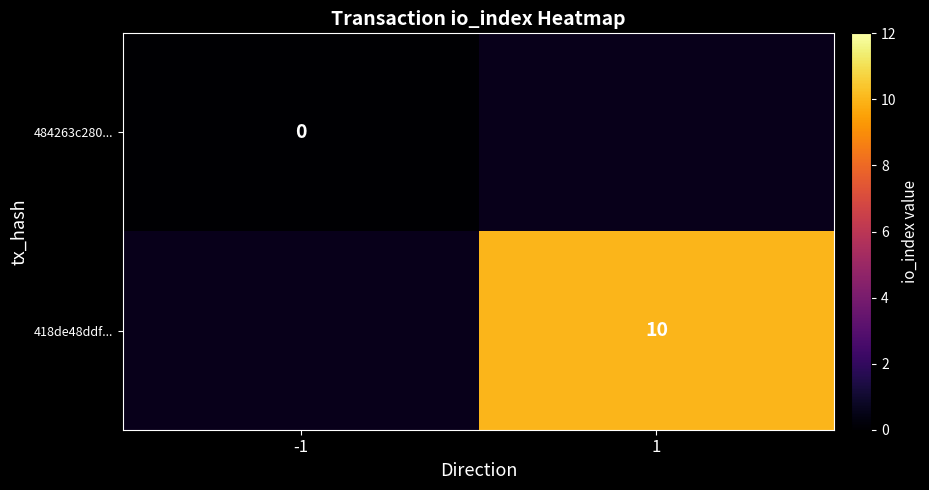

The 418de48ddf... series shows 15 at 1. True or false?

False